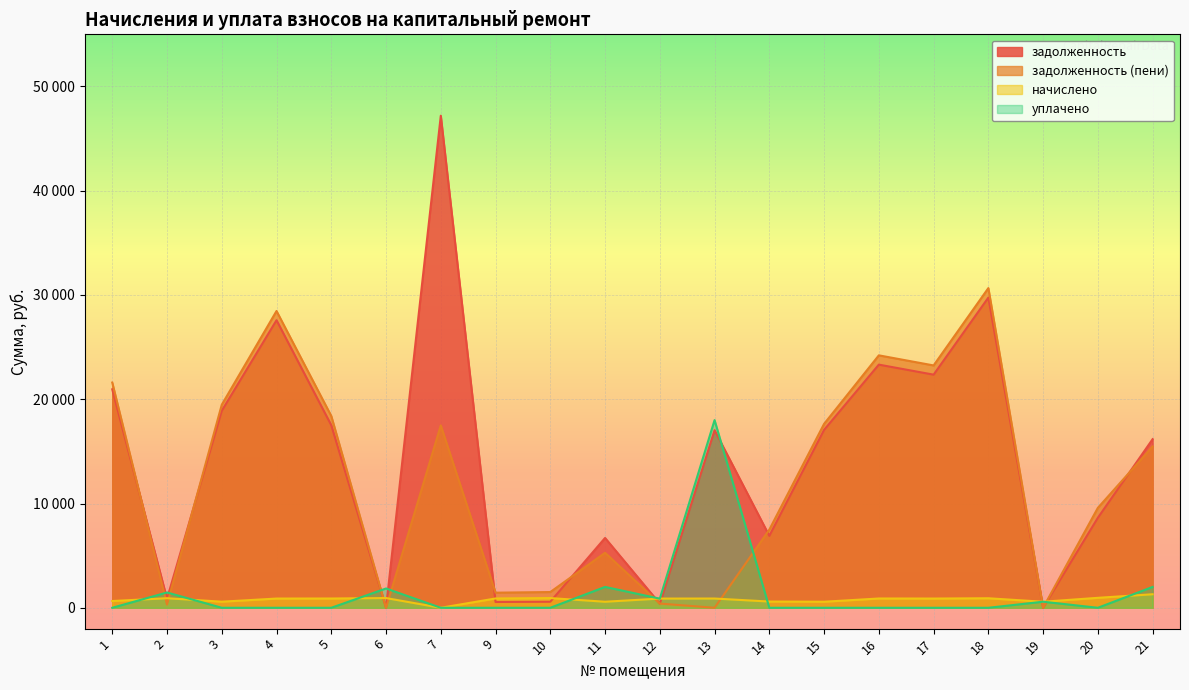

True or false: уплачено has a value of -7021.2 at 20.

False